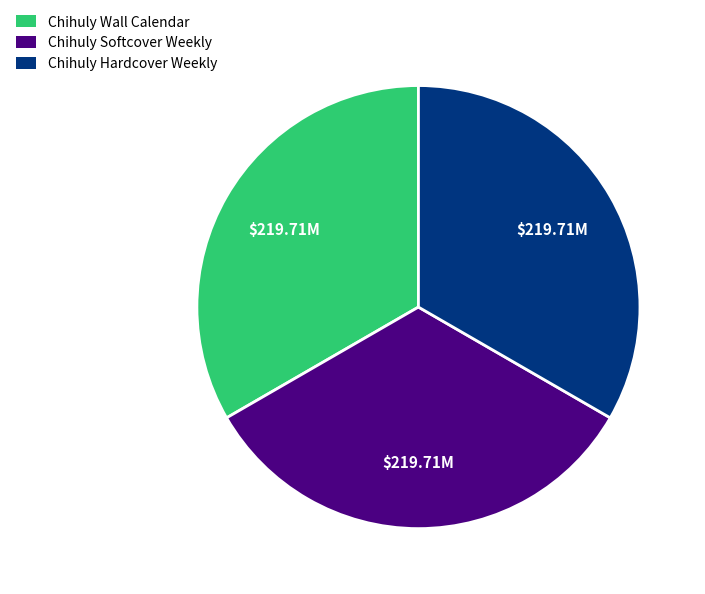

Count the number of slices in the pie.

3